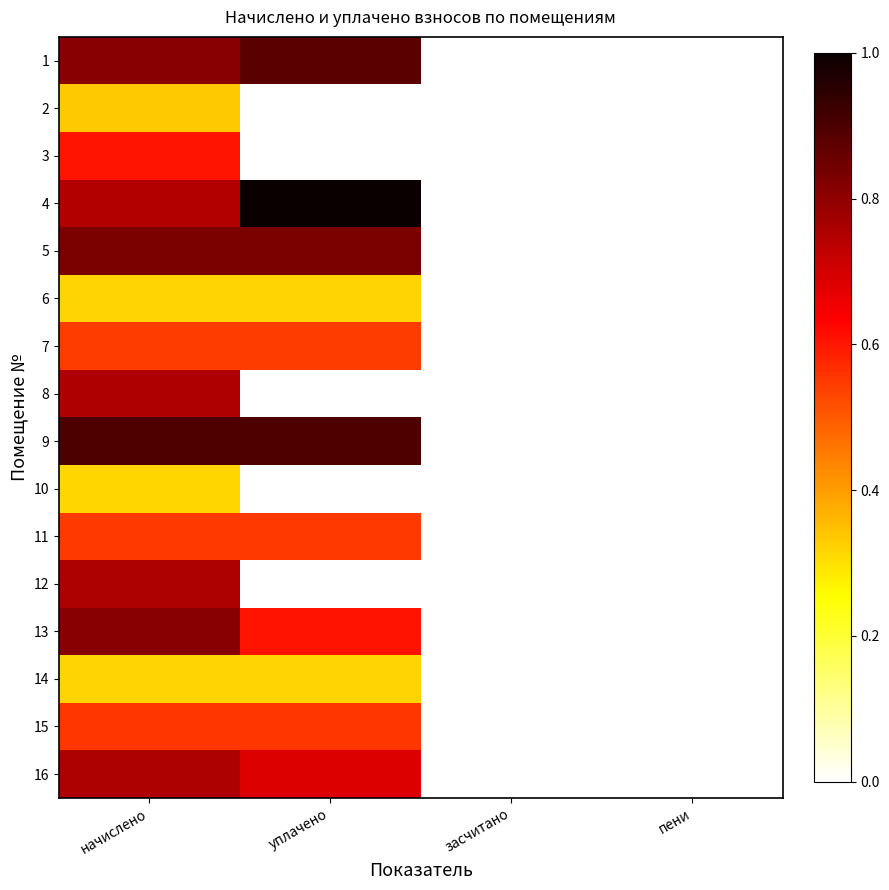

What is the total value across all series at уплачено?

7.2